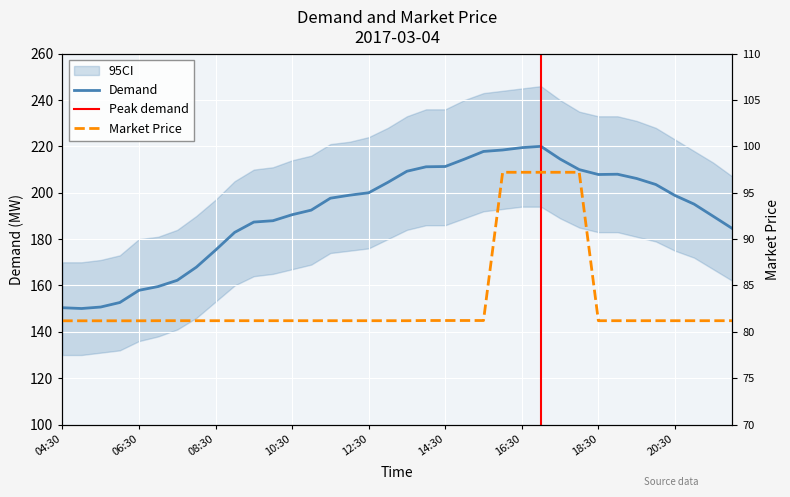

At which category is the sum across all series the highest?

17:00